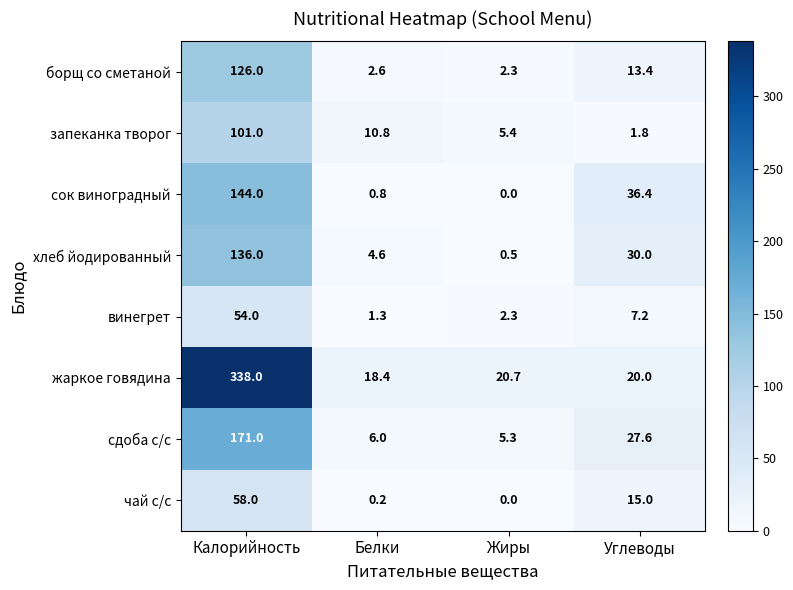

What is the maximum value shown in the chart?

338.0